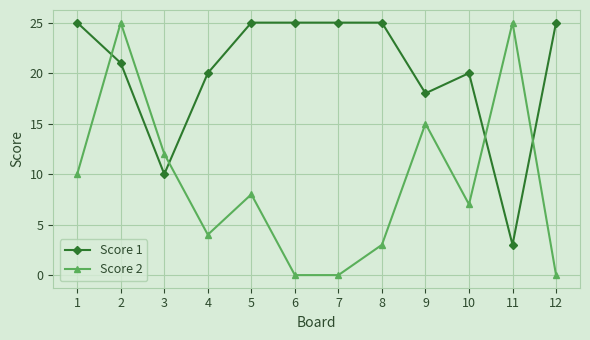

Which series changed the most between 3 and 7?

Score 1